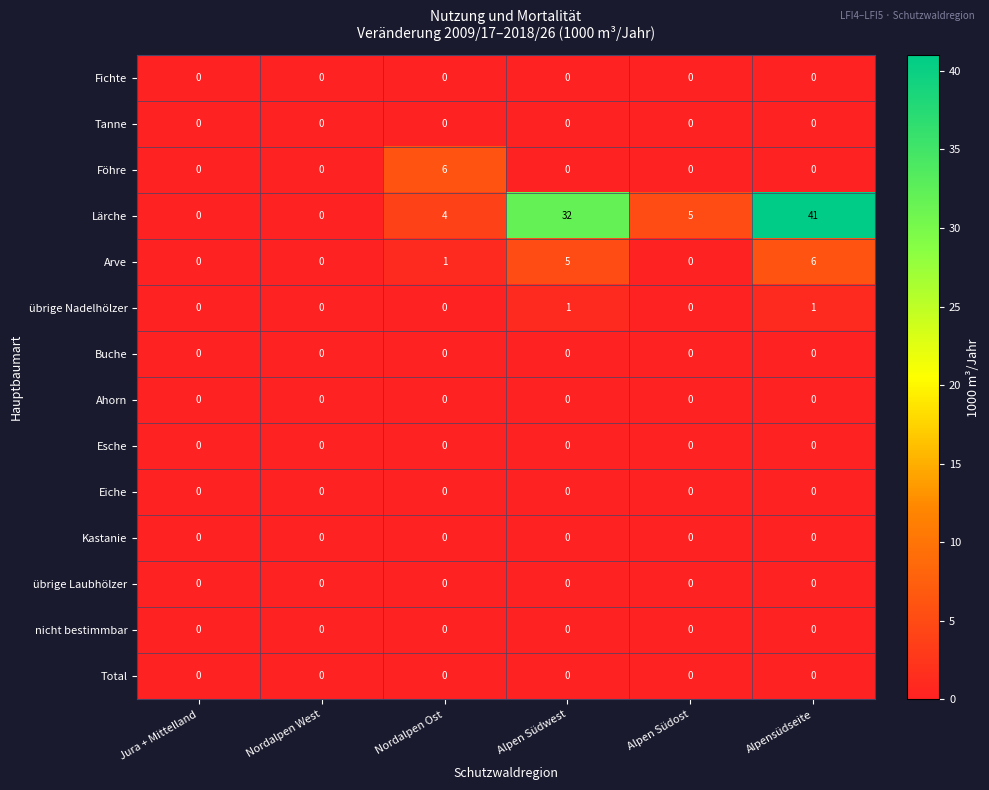

What is the difference between the highest and lowest values at Alpen Südost?

5